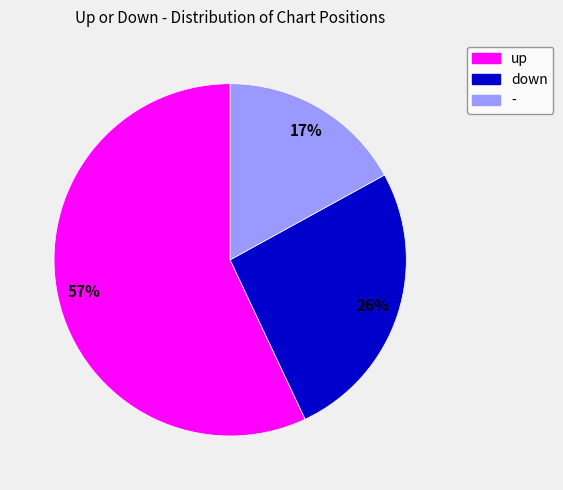

To the nearest percent, what is the difference between the up and - slice percentages?

40%